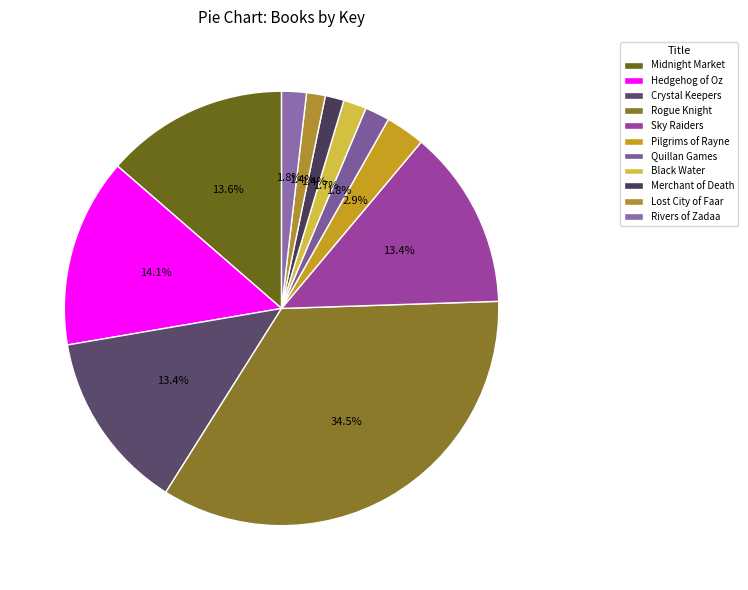

How many slices are in this pie chart?

11